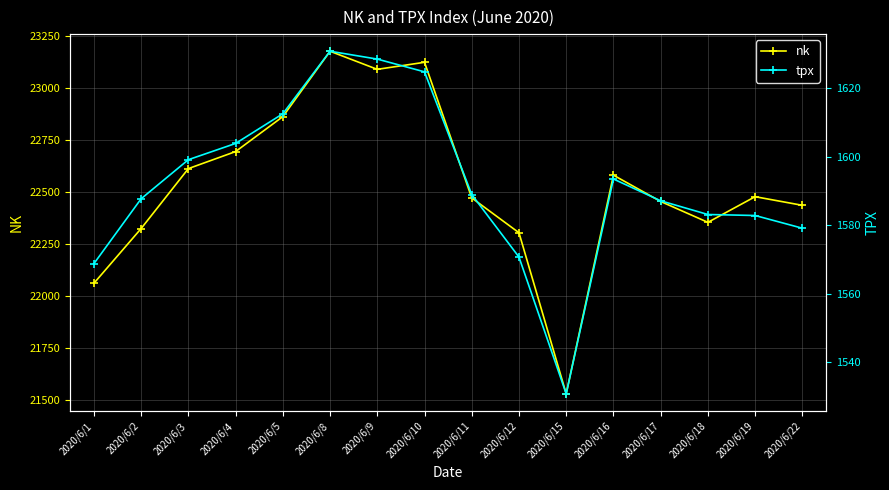

The value of nk at 2020/6/8 is 39911.2. True or false?

False